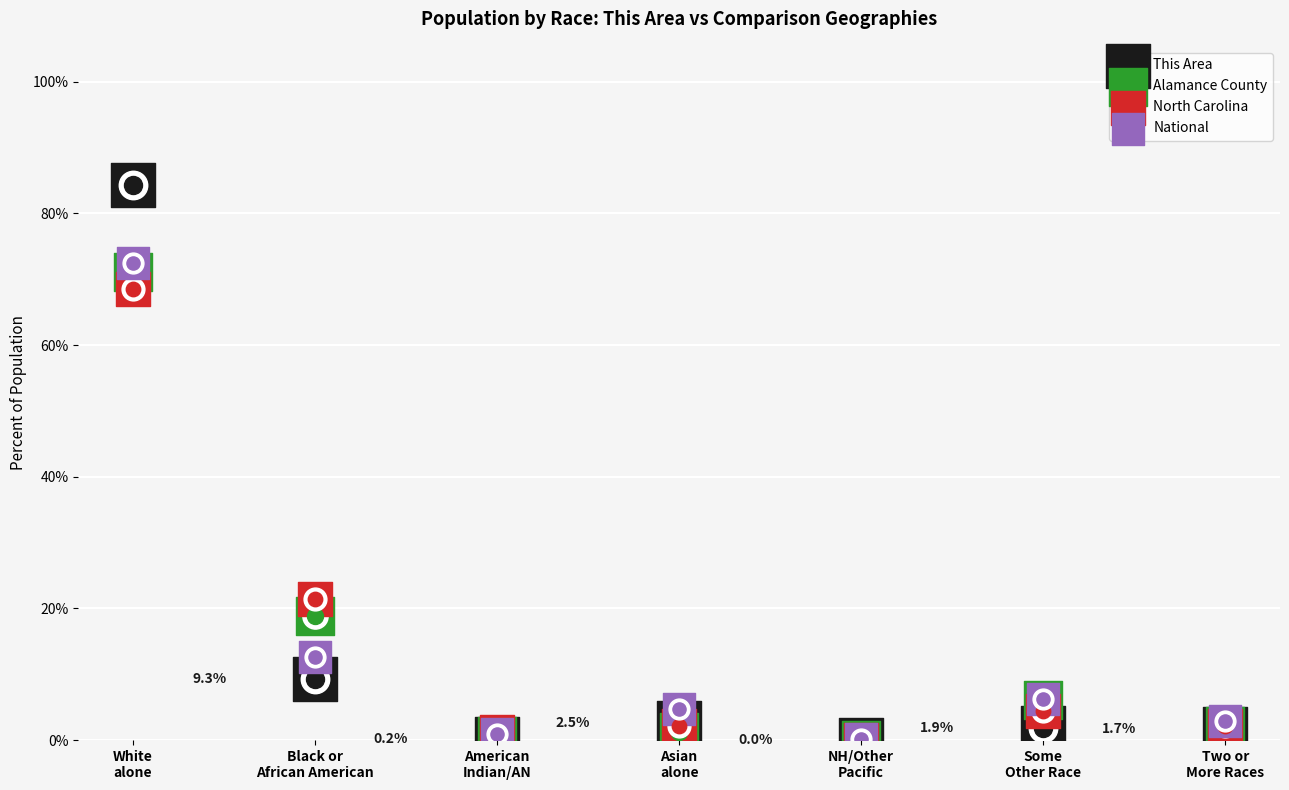

At which category is the sum across all series the highest?

White
alone